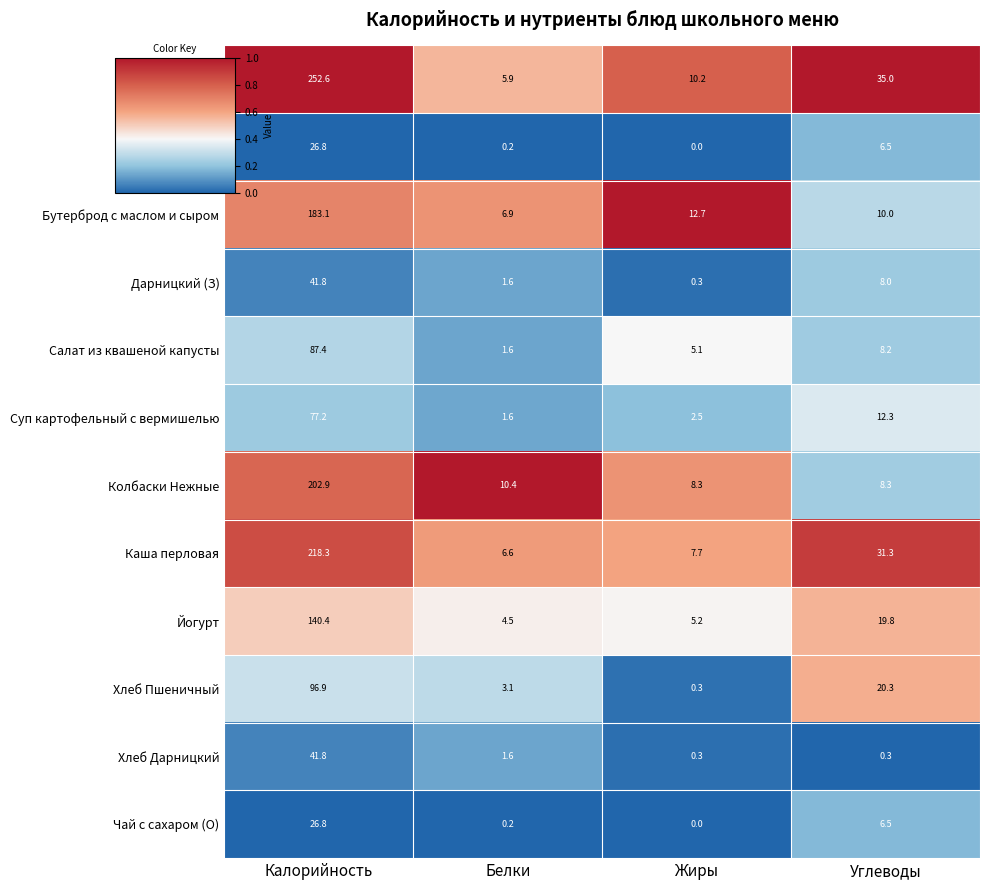

Rank the categories by Йогурт value from highest to lowest.

Калорийность, Углеводы, Жиры, Белки